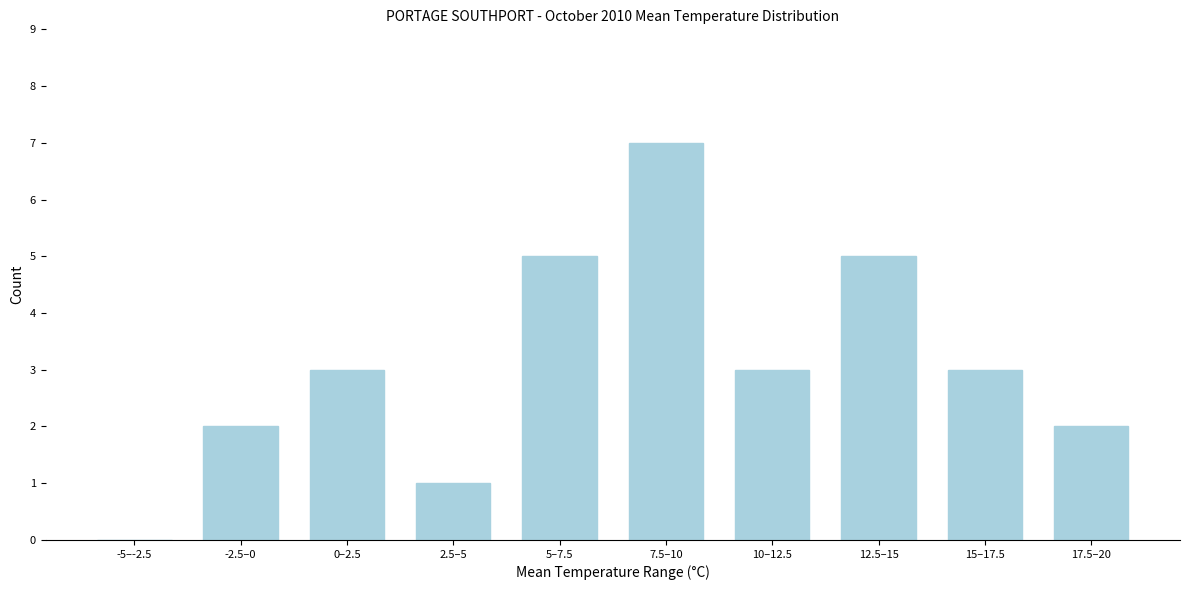

Reading left to right, what are all the values shown in this chart?

-5–-2.5=0	-2.5–0=2	0–2.5=3	2.5–5=1	5–7.5=5	7.5–10=7	10–12.5=3	12.5–15=5	15–17.5=3	17.5–20=2